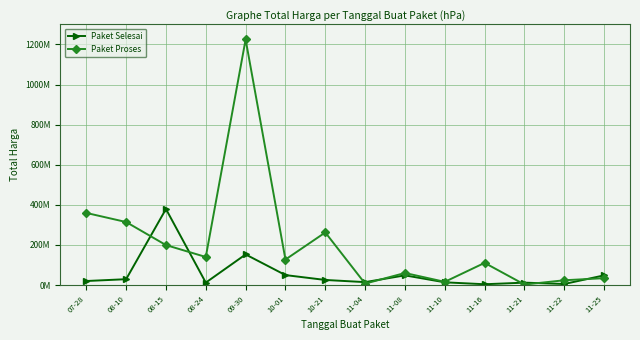

Rank the series at 10-21 from lowest to highest value.

Paket Selesai, Paket Proses